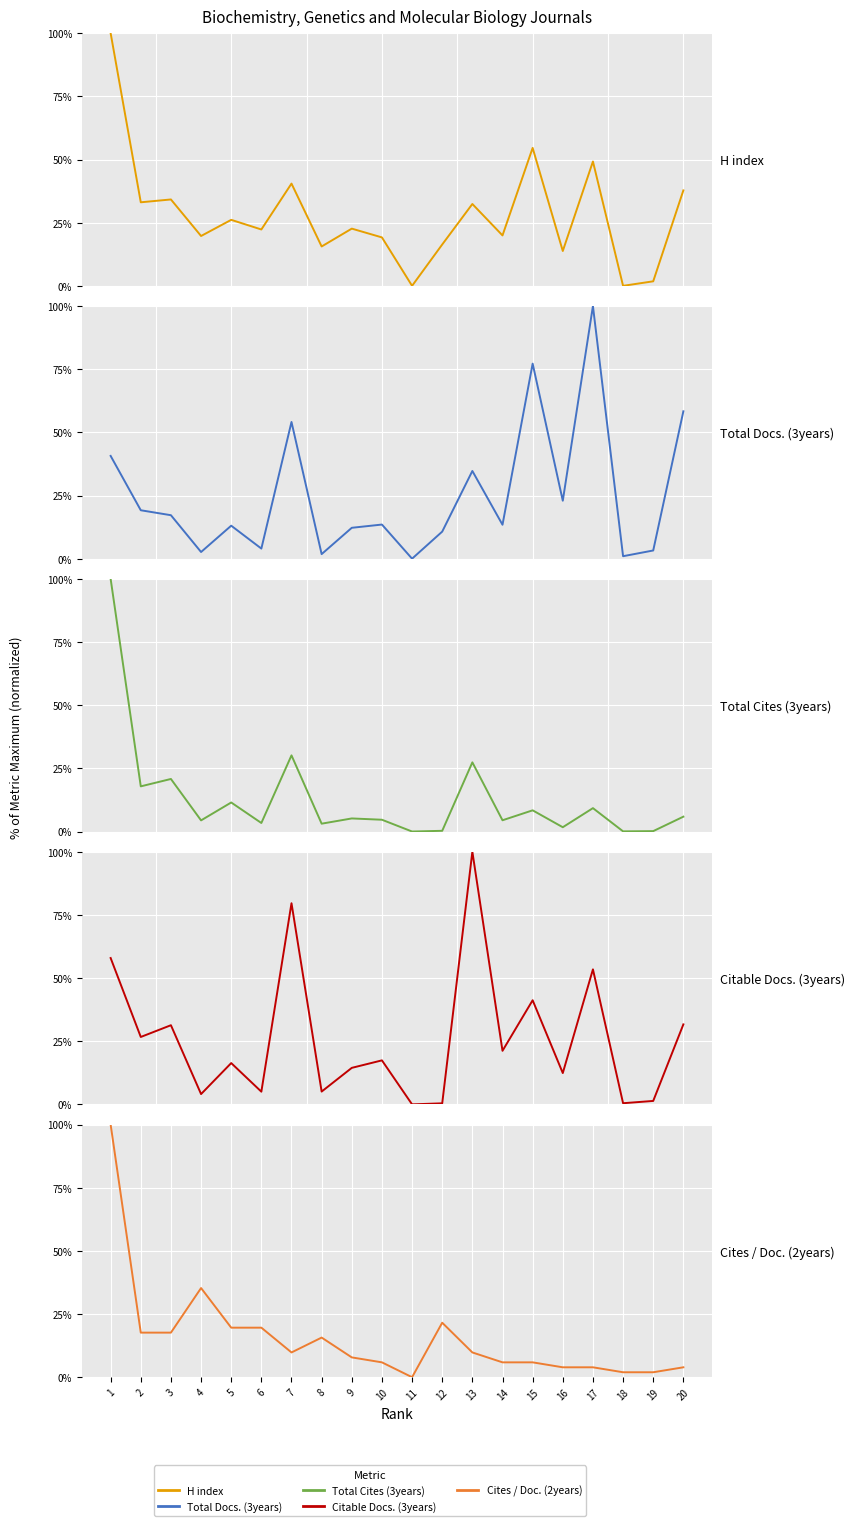

At which label does Total Docs. (3years) first exceed 13?

1